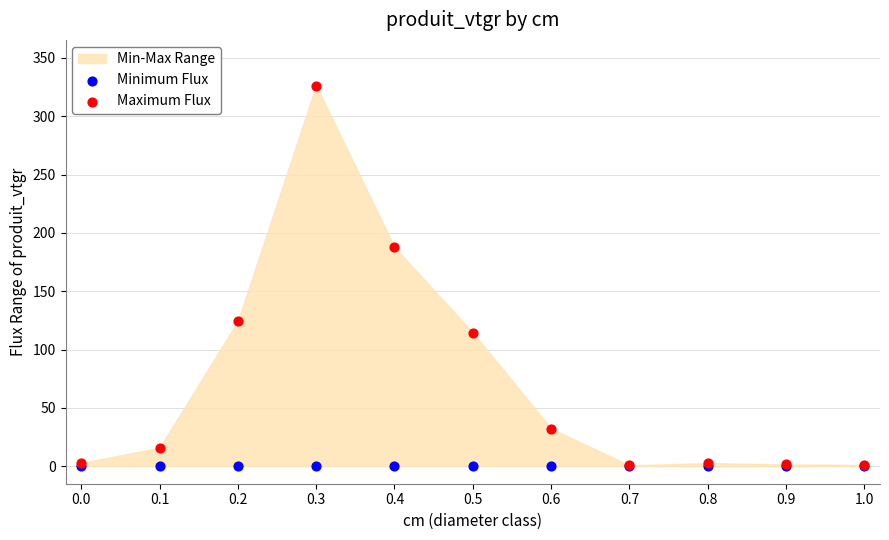

Which series contains the highest Y value?

Maximum Flux